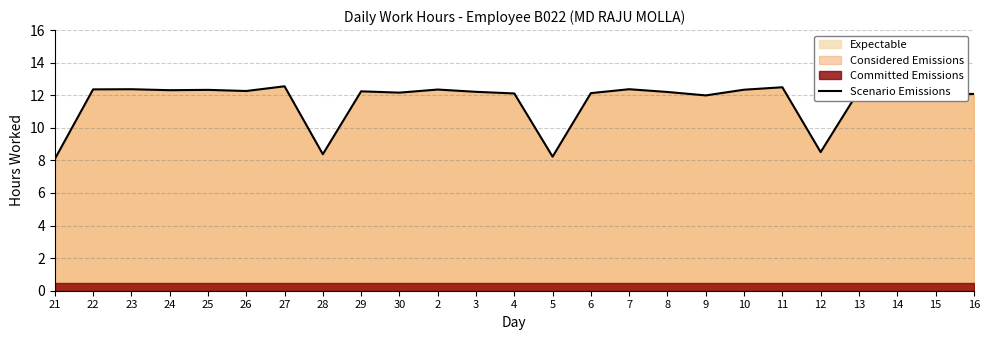

Is it true that the value at 26 is 12.3?

True